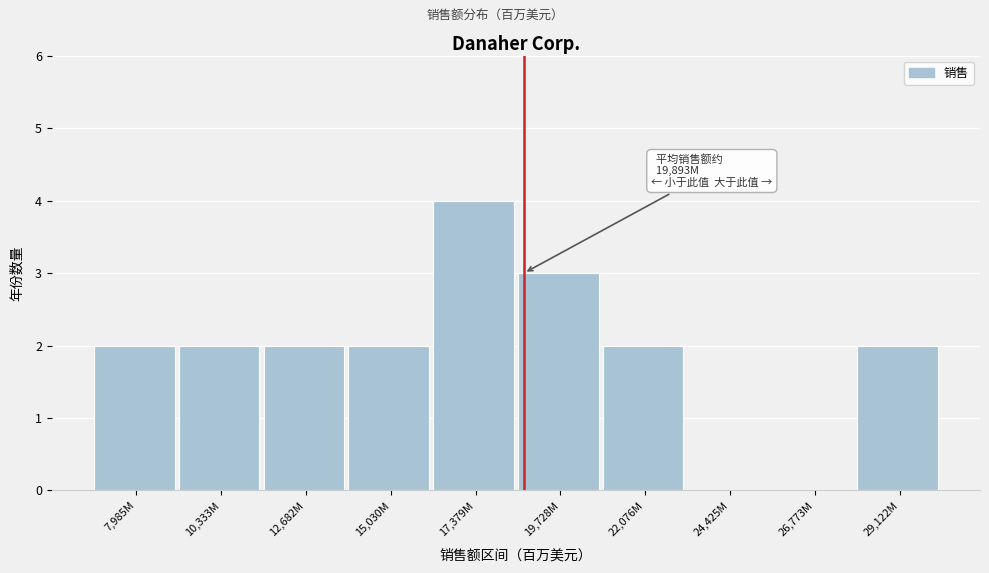

Reading left to right, what are all the values shown in this chart?

7,985M=2	10,333M=2	12,682M=2	15,030M=2	17,379M=4	19,728M=3	22,076M=2	24,425M=0	26,773M=0	29,122M=2